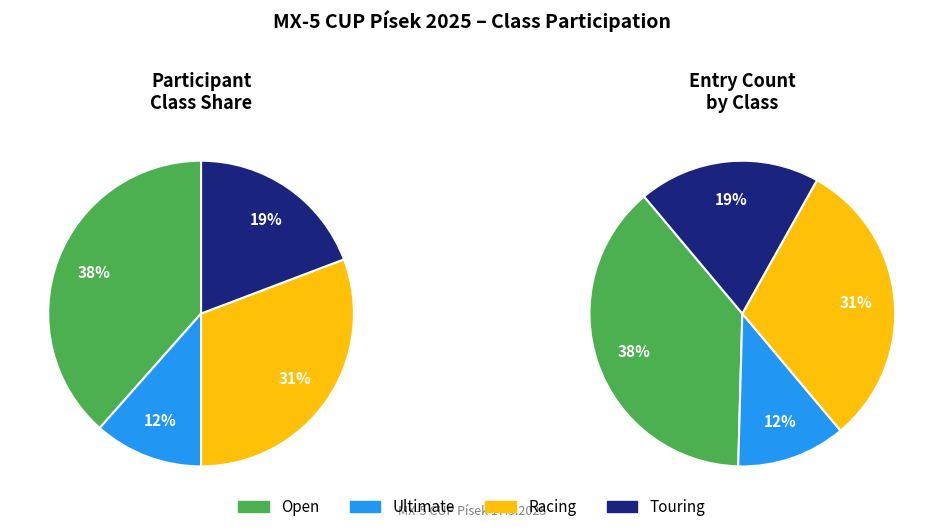

To the nearest percent, what portion does Open represent?

38%